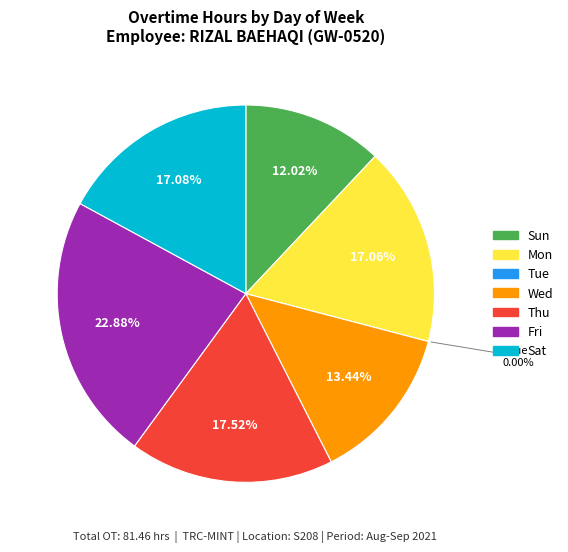

What percentage is the Fri slice, to the nearest percent?

23%